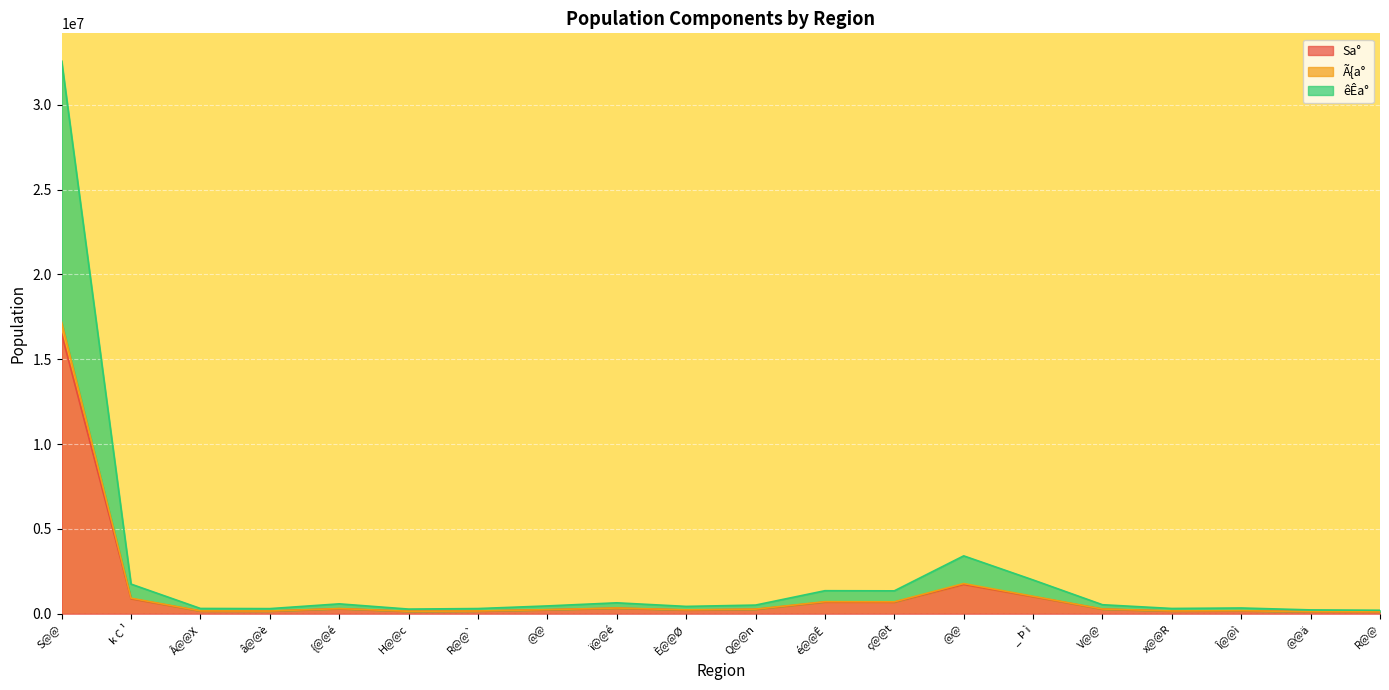

True or false: êÊa° and Sa° cross at least once.

False